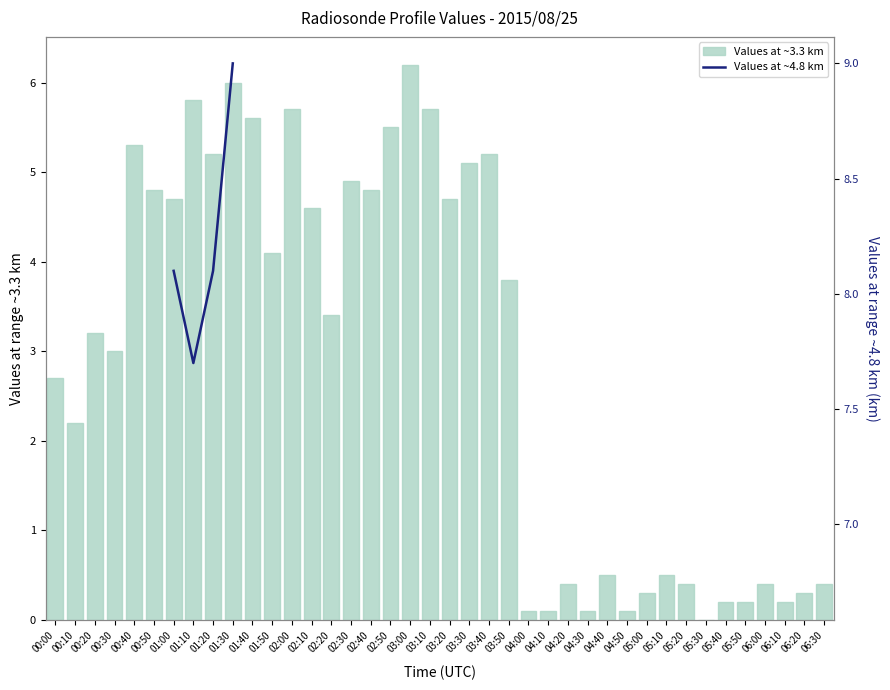

What position from the right is 02:20?

26